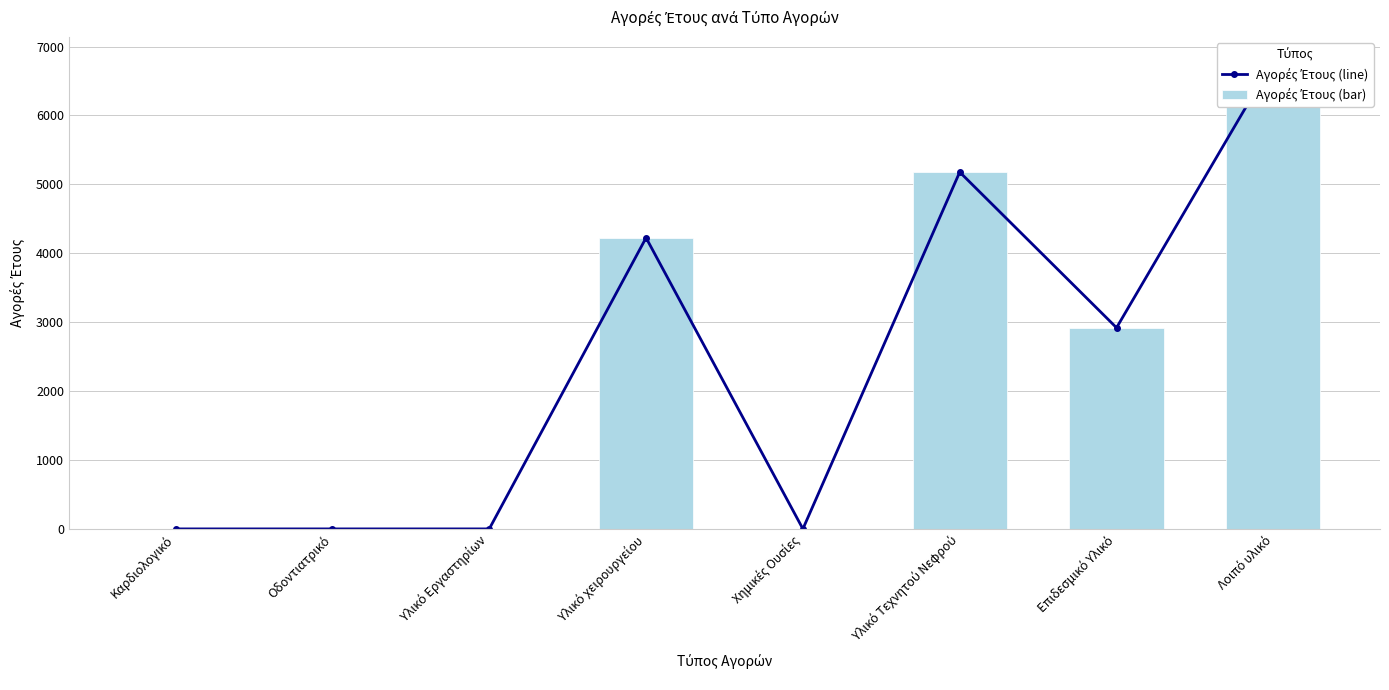

The Αγορές Έτους (bar) series shows -3785.8 at Υλικό Εργαστηρίων. True or false?

False